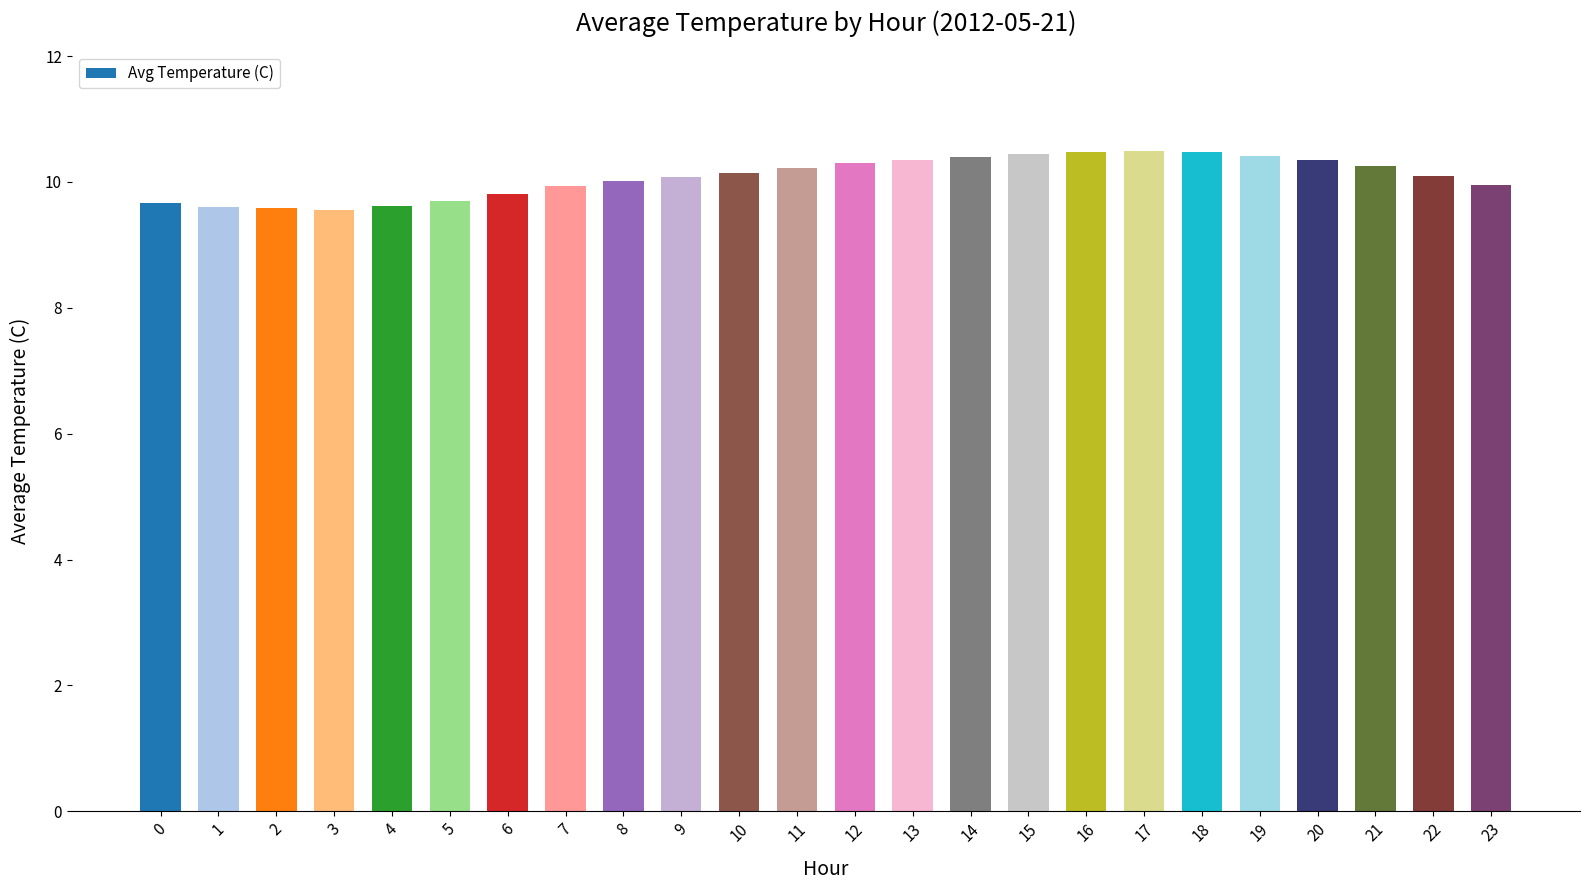

Between 6 and 11, which is larger?

11